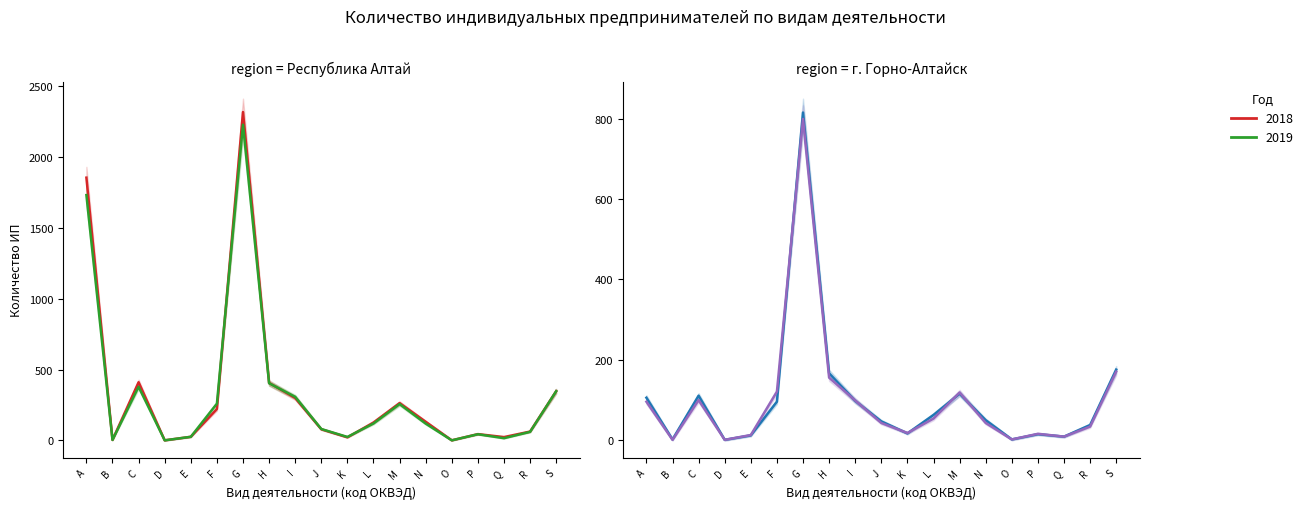

What value does the Республика Алтай 2019 series have at F?

260